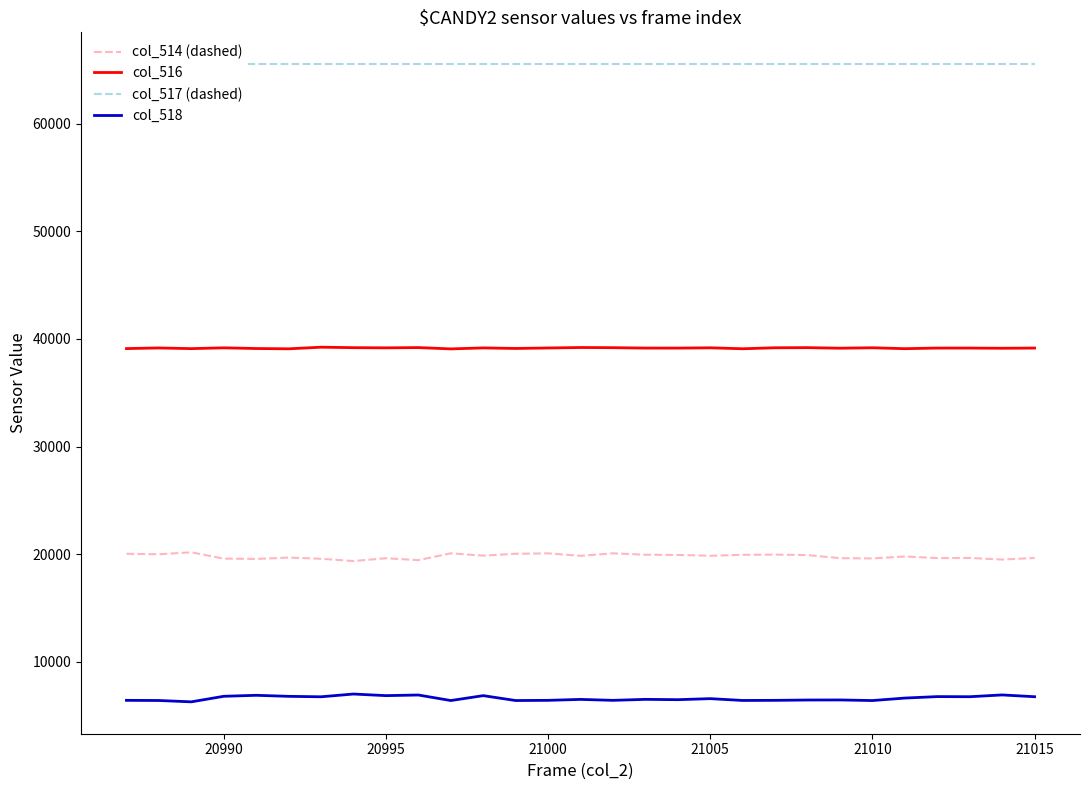

Which series has the largest total across all categories?

col_517 (dashed)